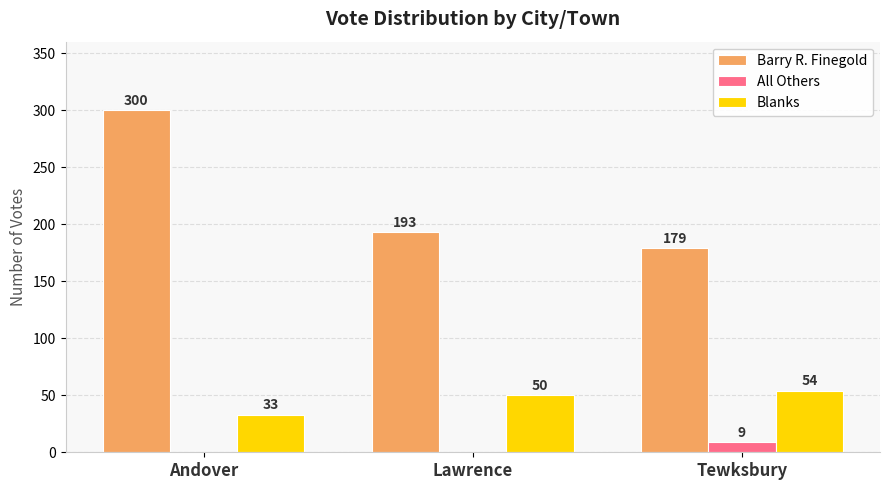

Which category has the highest value across all series?

Andover